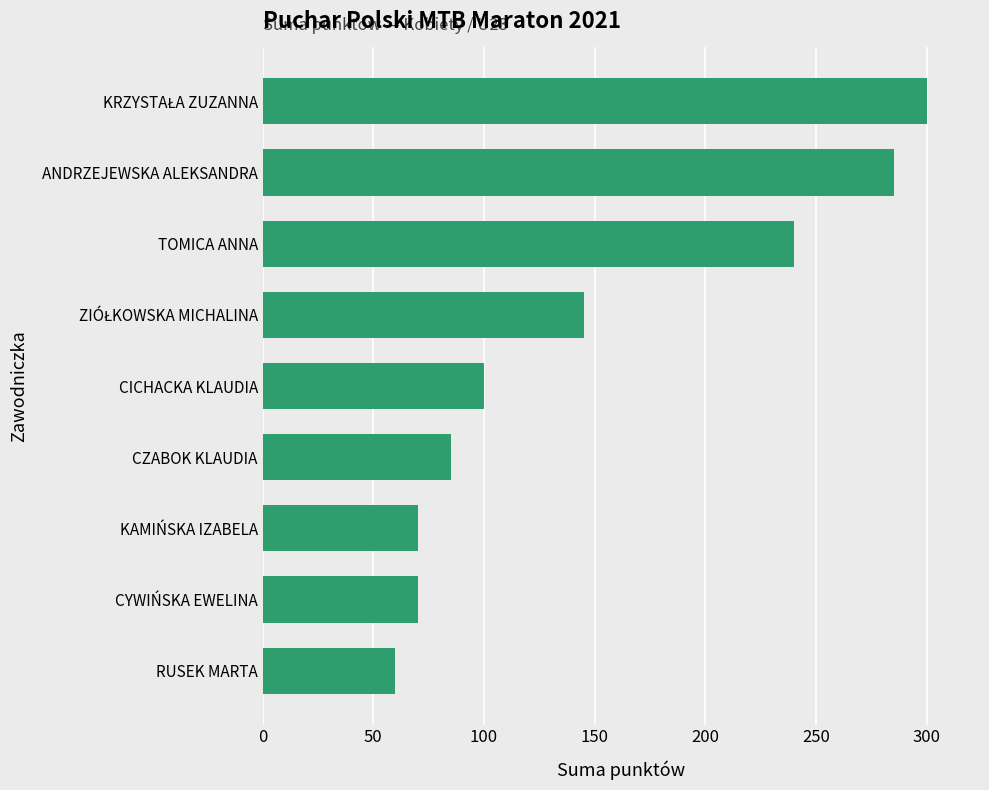

Which has a higher value, CYWIŃSKA EWELINA or RUSEK MARTA?

CYWIŃSKA EWELINA